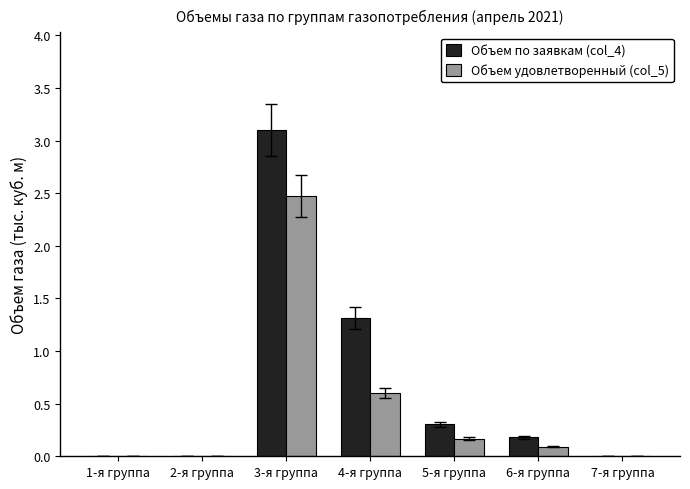

Which series has the largest total across all categories?

Объем по заявкам (col_4)